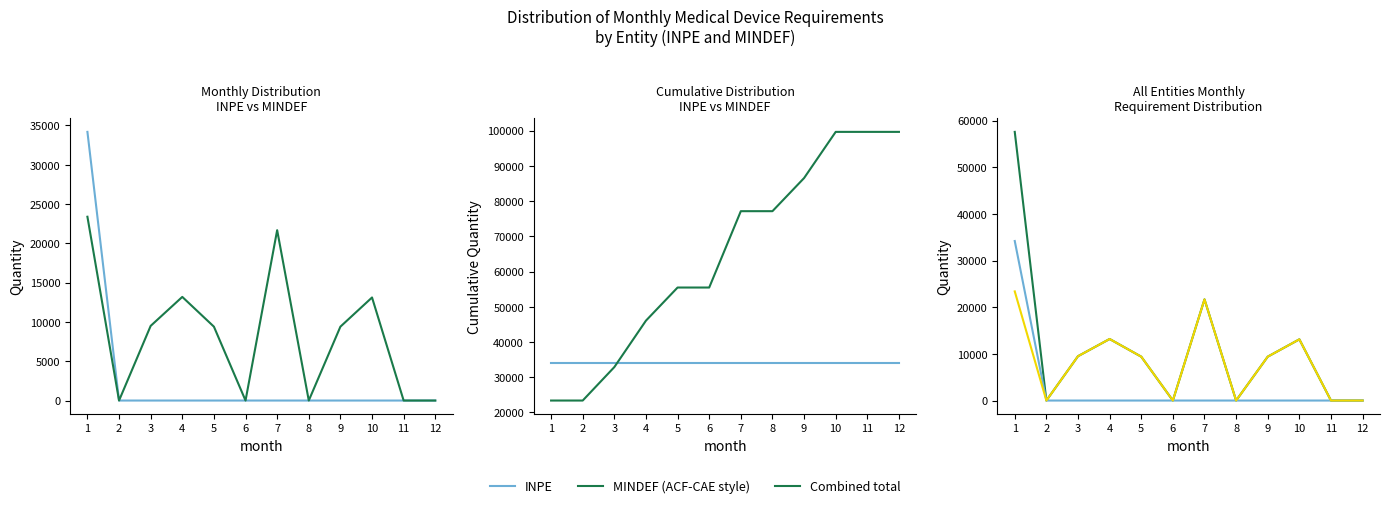

Which has a higher value, 12 or 6?

12